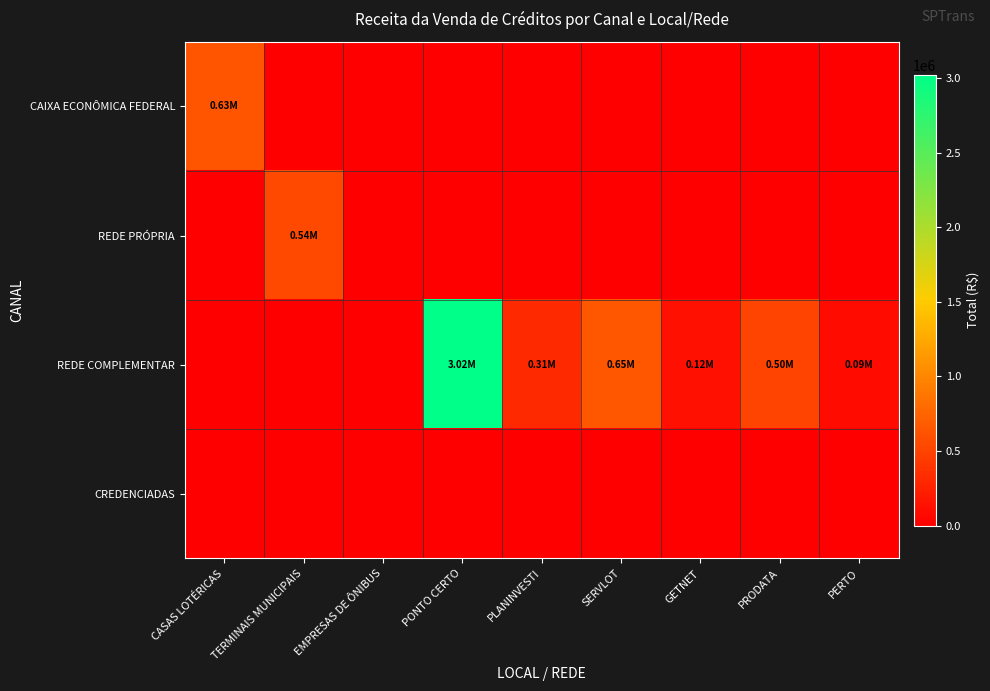

Which category has the lowest value across all series?

TERMINAIS MUNICIPAIS